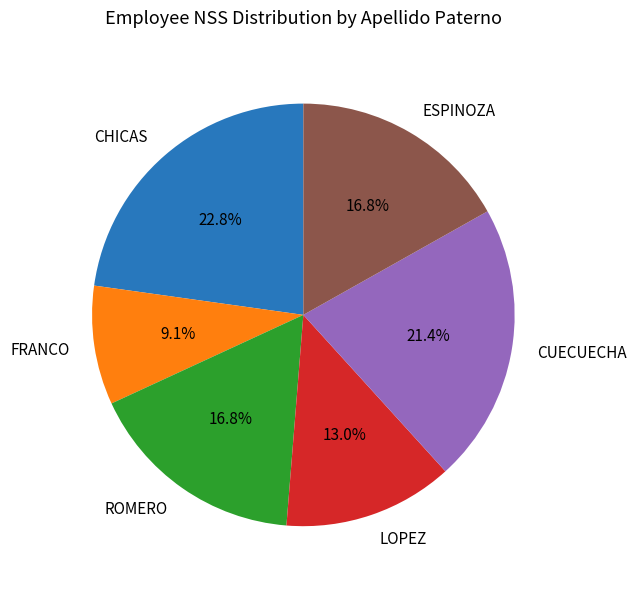

To the nearest percent, what is the combined percentage of FRANCO and LOPEZ?

22%